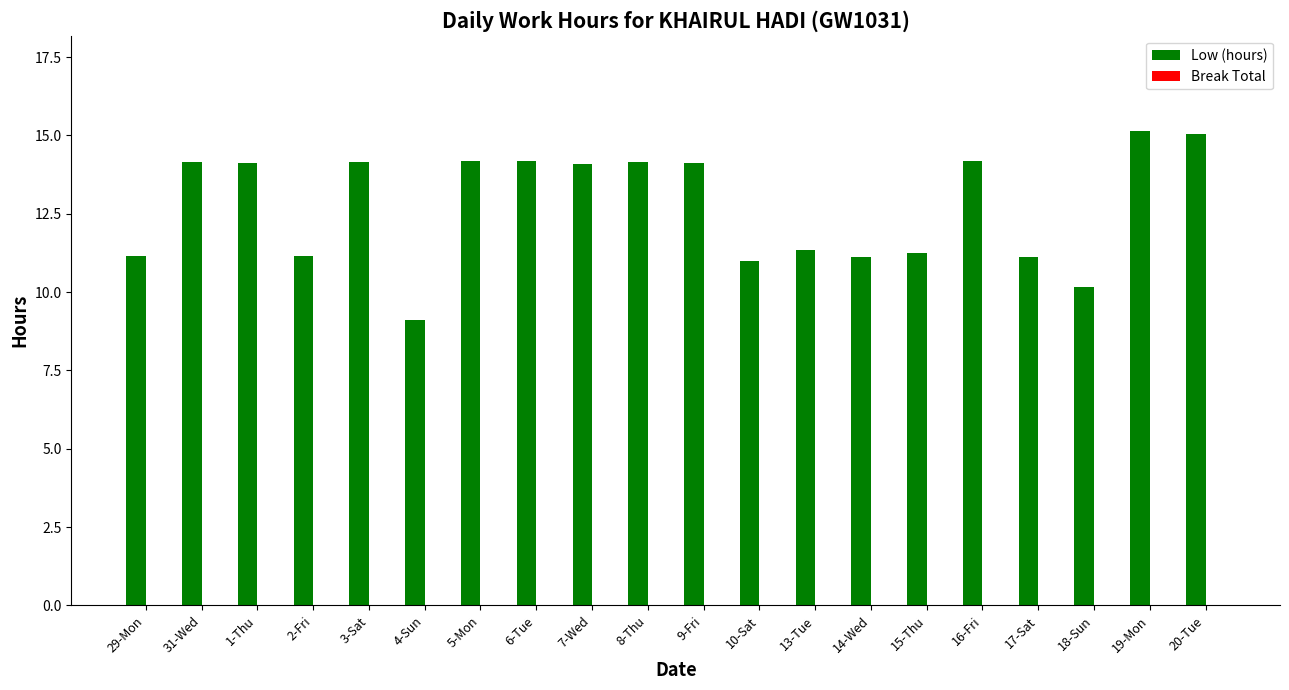

What is the label of the 2nd bar from the right?

19-Mon